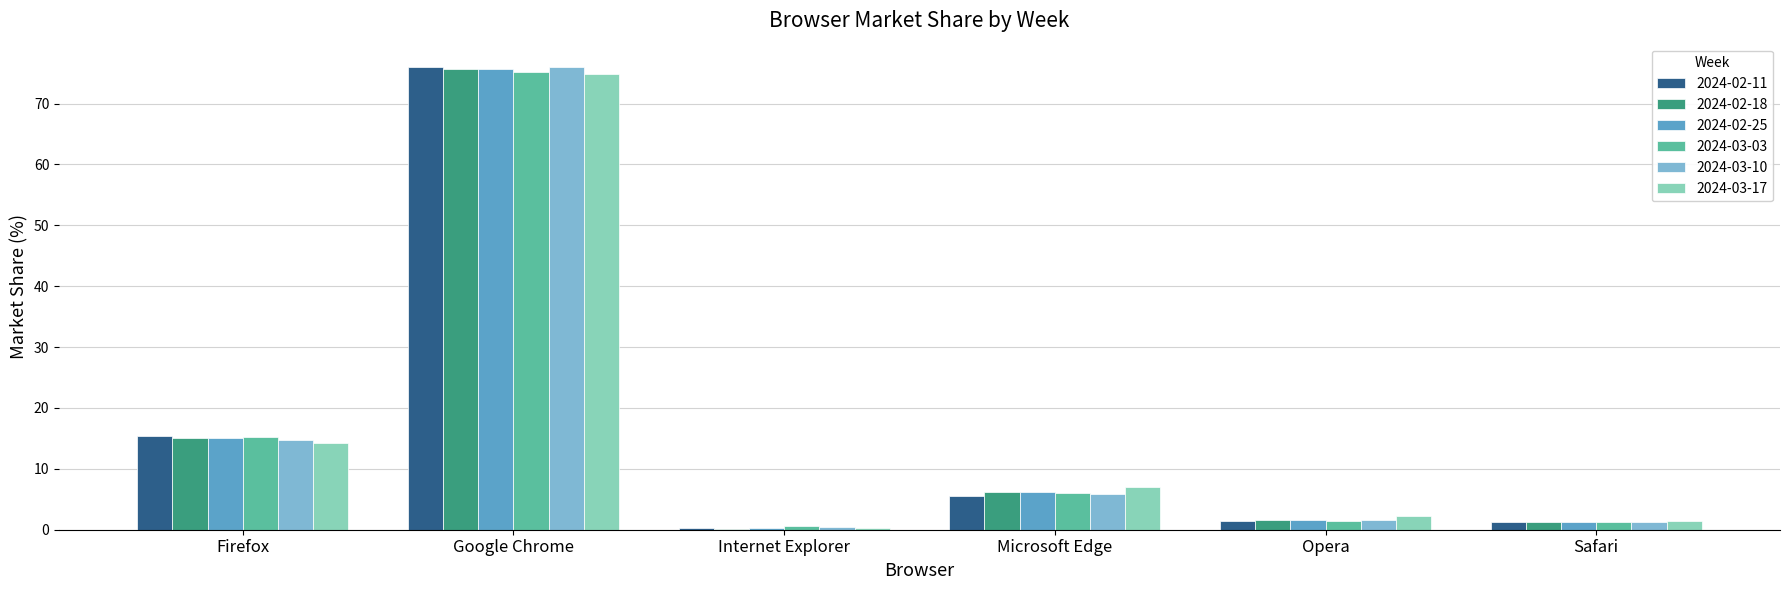

Where is 2024-02-11 nearest to the value 38?

Firefox